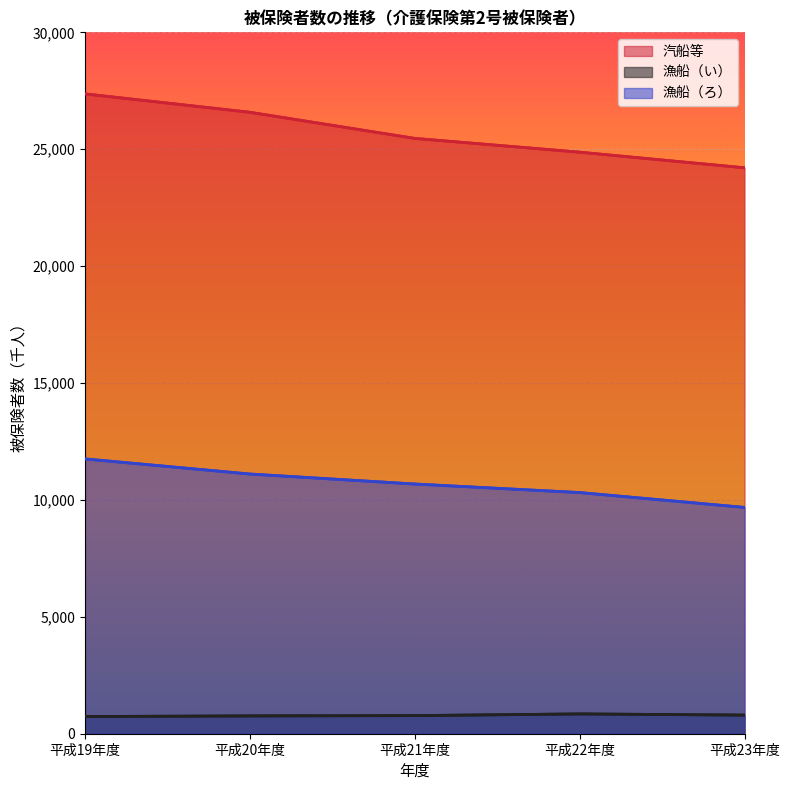

Reading left to right, what are all the values shown in this chart?

汽船等: 平成19年度=27368	平成20年度=26581	平成21年度=25464	平成22年度=24874	平成23年度=24206
漁船（い）: 平成19年度=735	平成20年度=762	平成21年度=775	平成22年度=847	平成23年度=797
漁船（ろ）: 平成19年度=11755	平成20年度=11108	平成21年度=10680	平成22年度=10315	平成23年度=9679